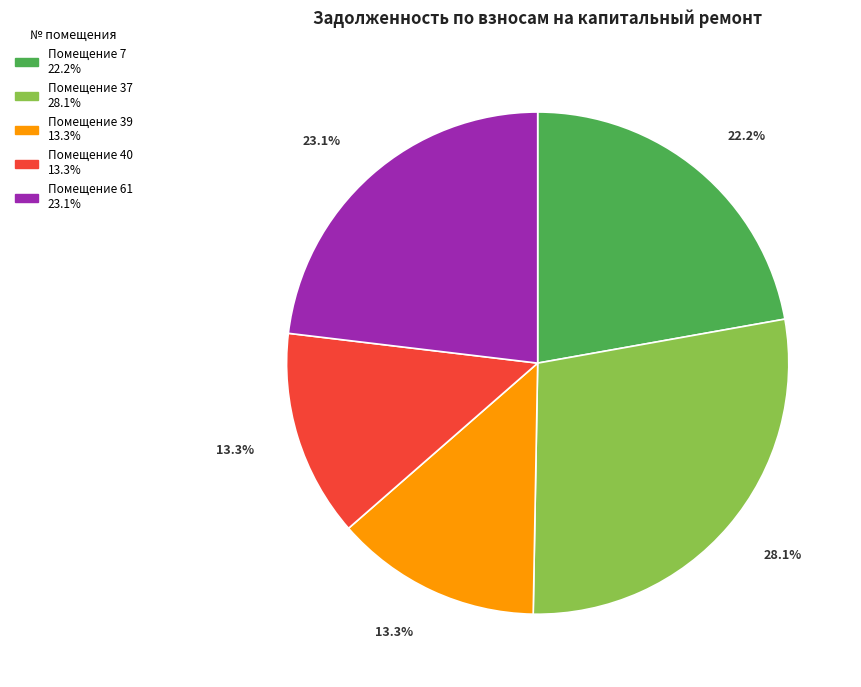

Is there a majority slice in this chart?

No